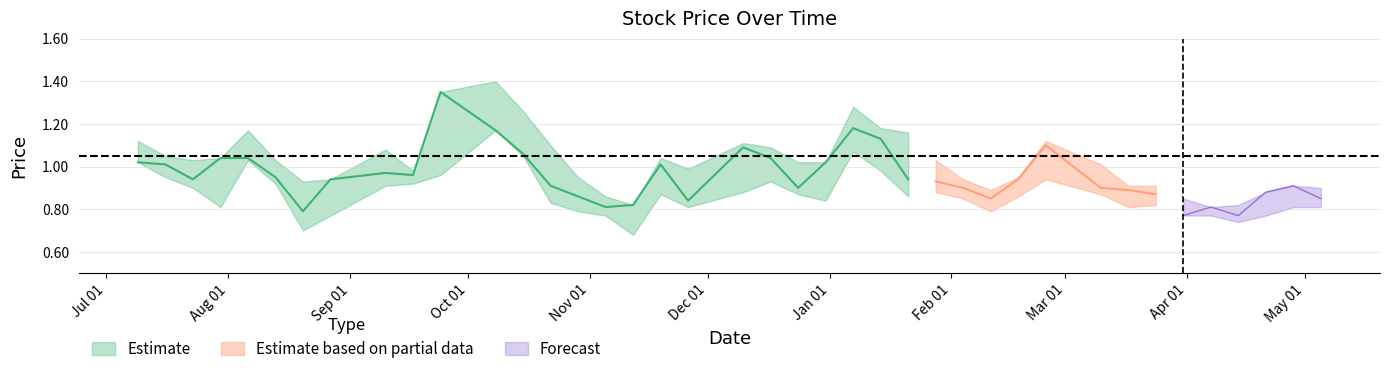

True or false: high and low intersect in this chart.

False